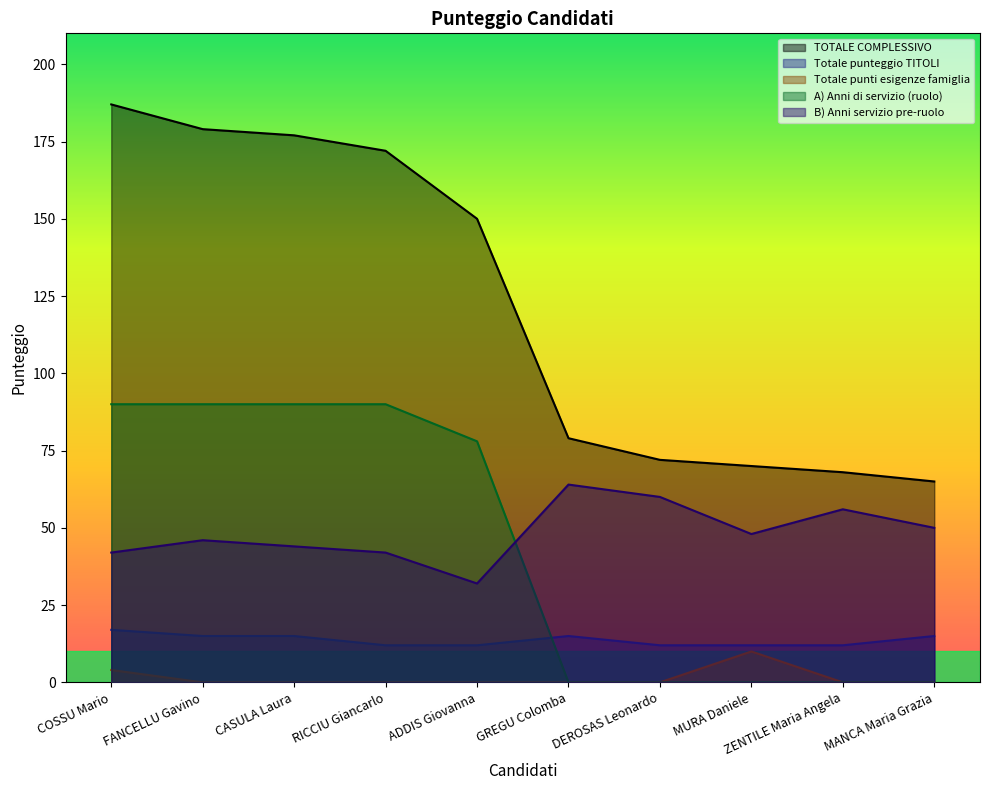

Which series changed the most between COSSU Mario and GREGU Colomba?

TOTALE COMPLESSIVO